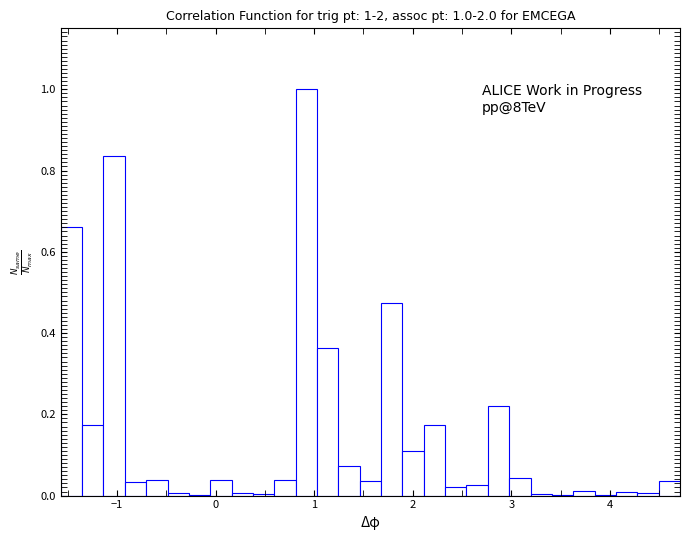

Around what value on the x-axis is the tallest bar? Give the approximate position of its centre, as read against the axis.

0.9